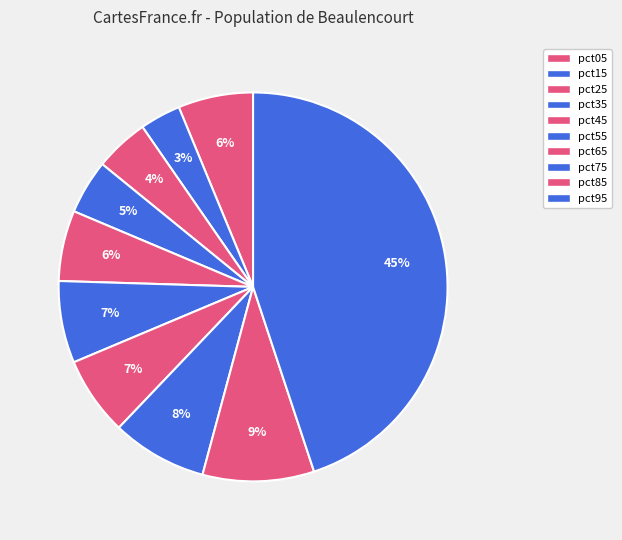

Count the number of slices in the pie.

10